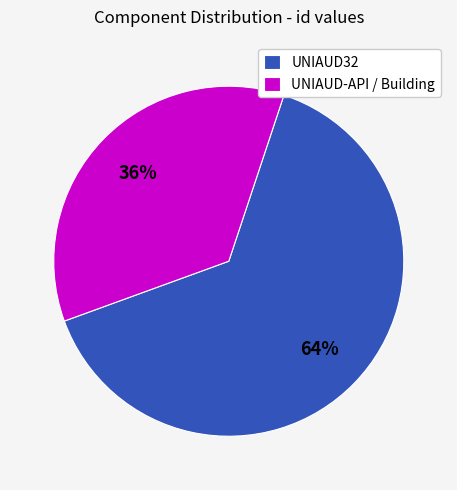

Is there a majority slice in this chart?

Yes